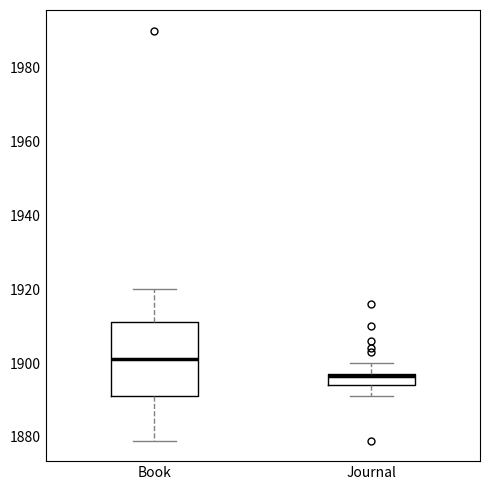

Reading left to right, transcribe this box plot: for each box, give where its median line is, the range the box spans, and where its two whiskers end, as read against the y-axis. The values are not printed on the chart, so give them approximately, as read against the axis.

Book: median 1902, box 1892 to 1912, whiskers 1880 to 1920
Journal: median 1896, box 1894 to 1898, whiskers 1892 to 1900